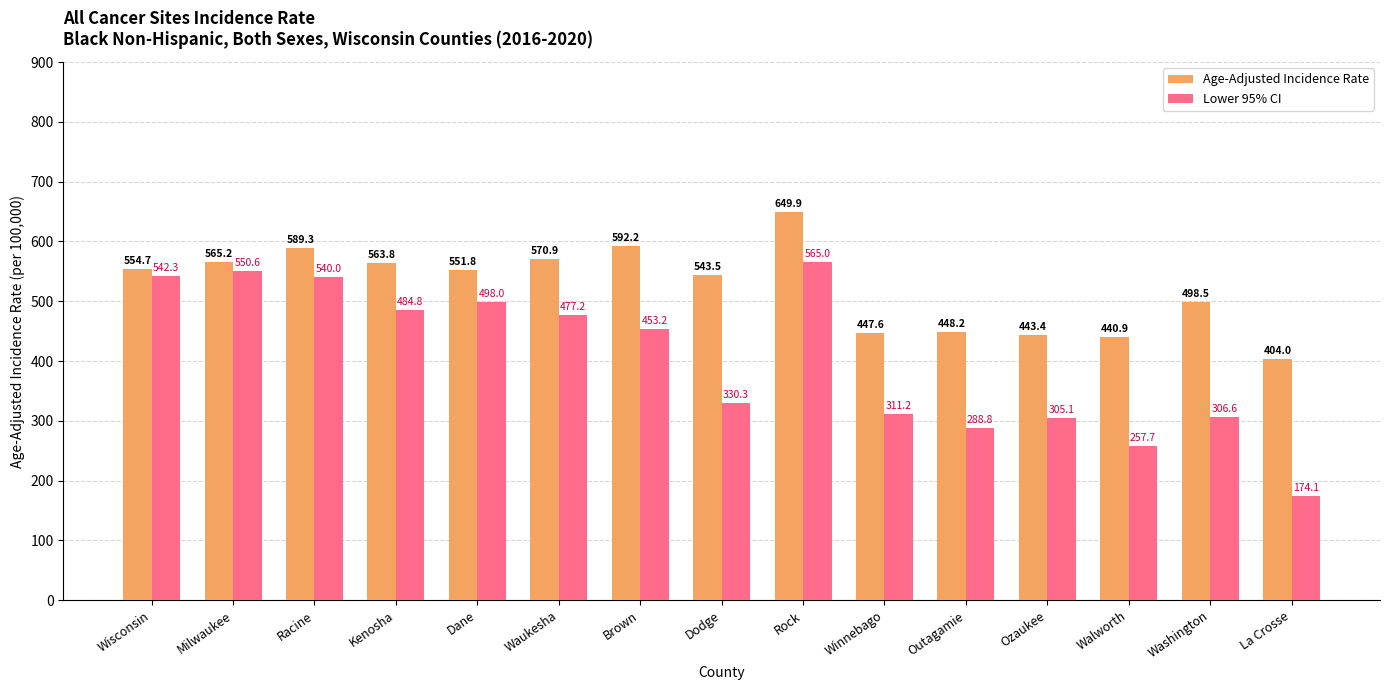

Reading right to left, extract all data points from this chart.

Age-Adjusted Incidence Rate: 404.0	498.5	440.9	443.4	448.2	447.6	649.9	543.5	592.2	570.9	551.8	563.8	589.3	565.2	554.7
Lower 95% CI: 174.1	306.6	257.7	305.1	288.8	311.2	565.0	330.3	453.2	477.2	498.0	484.8	540.0	550.6	542.3